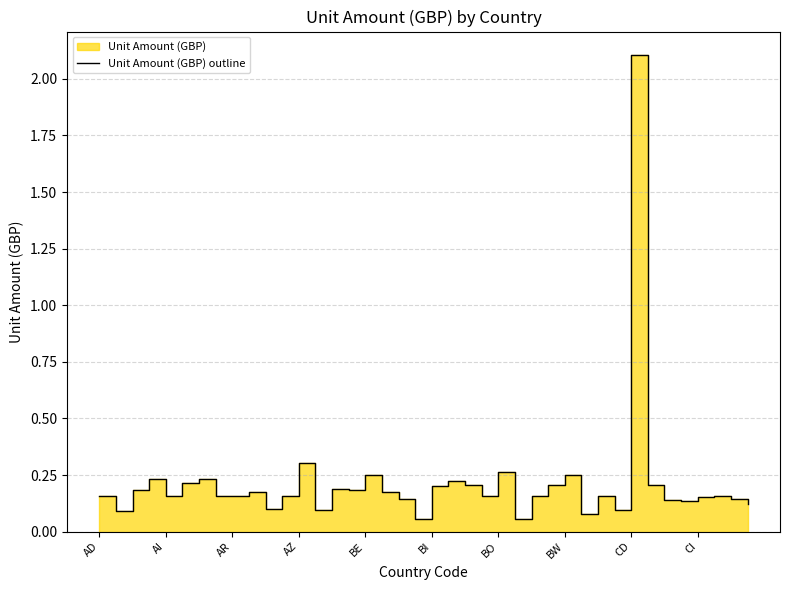

Does the chart have visible grid lines?

Yes